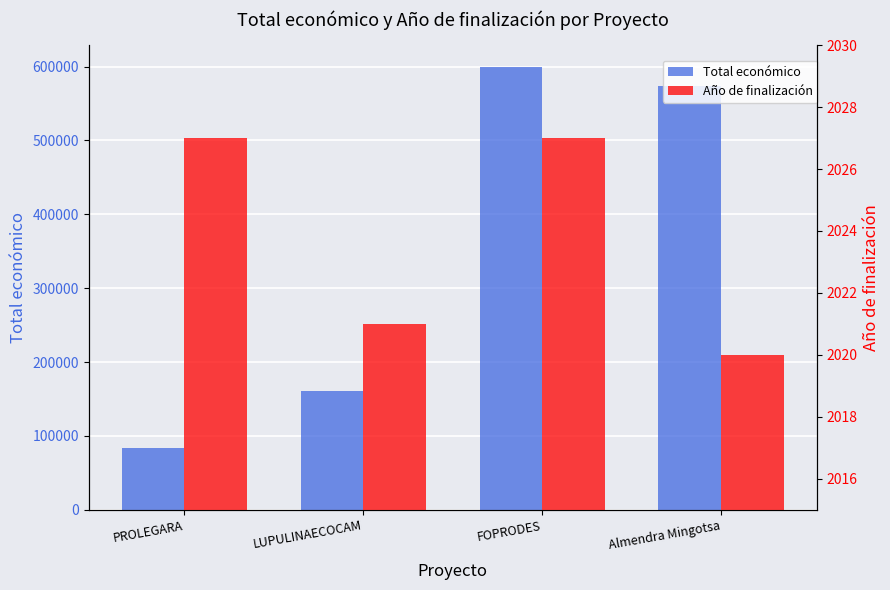

Which series has the largest total across all categories?

Total económico